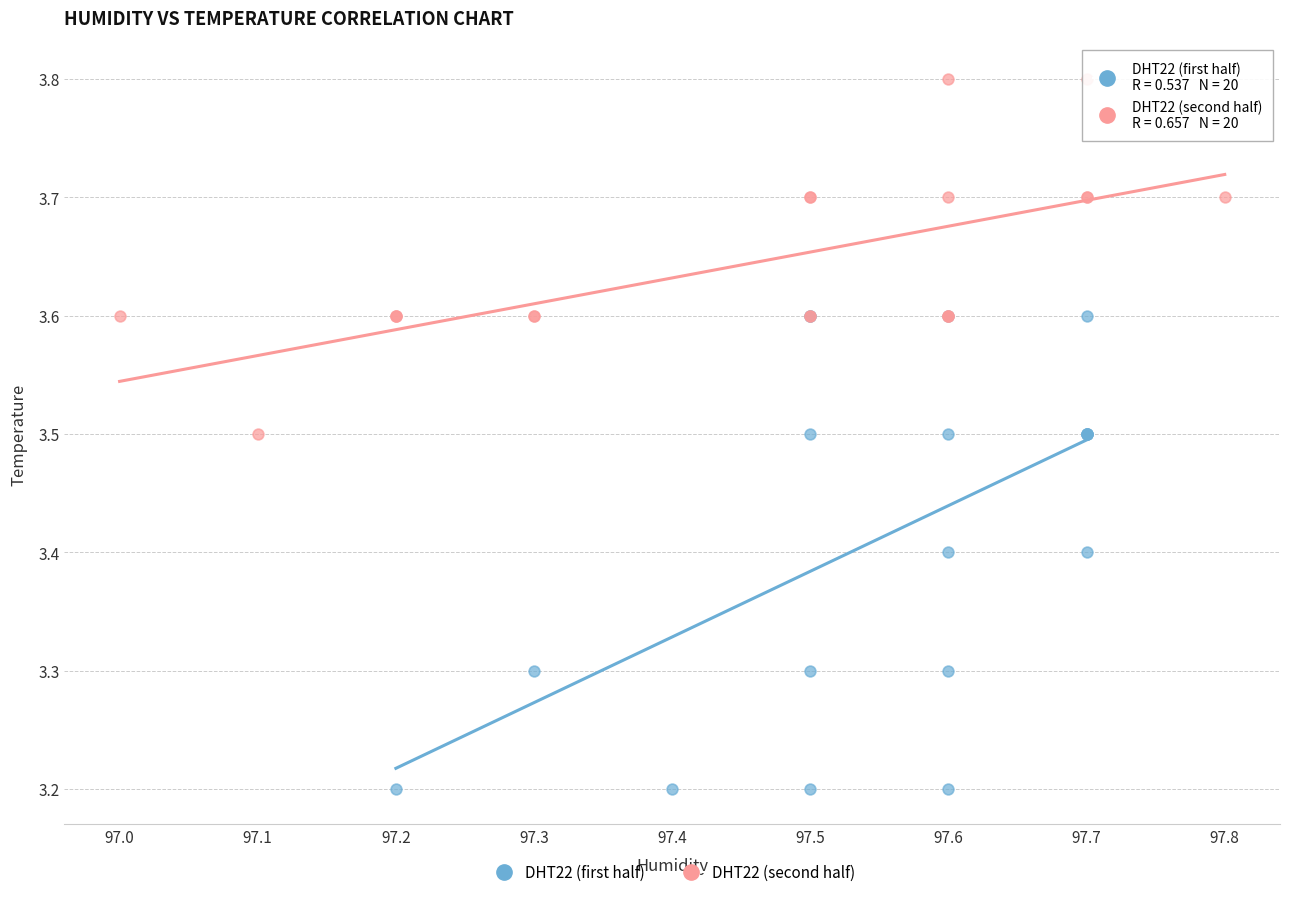

Which series has the widest spread of Y values?

DHT22 (first half)